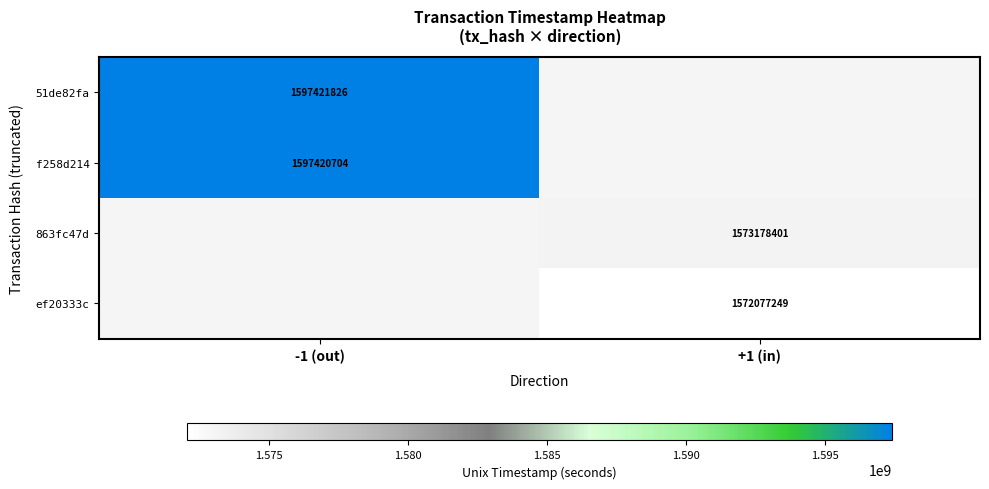

Between +1 (in) and -1 (out), which is larger?

-1 (out)